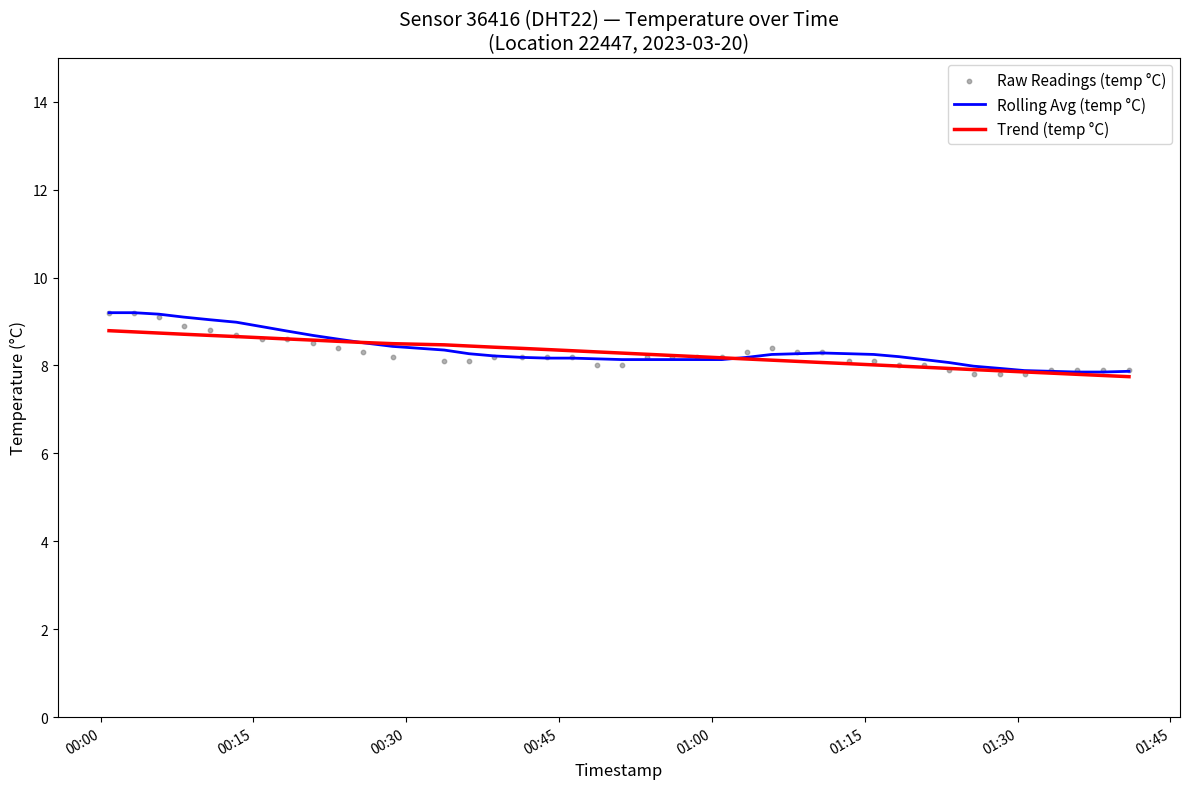

Which series contains the highest Y value?

Rolling Avg (temp °C)